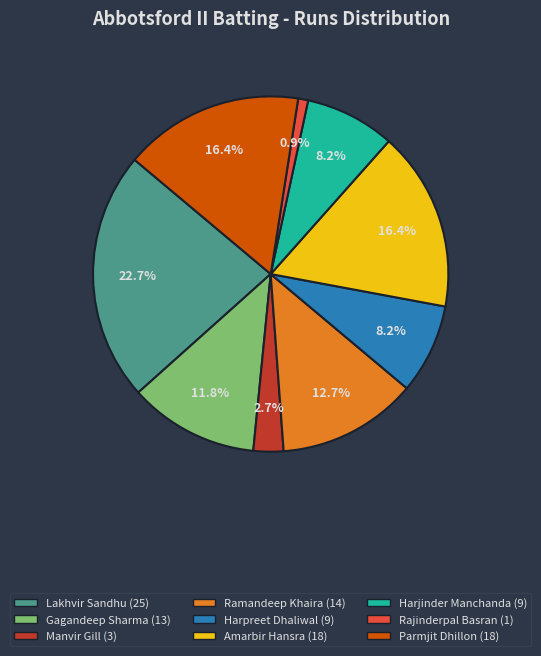

Is there any slice that represents more than half of the pie?

No